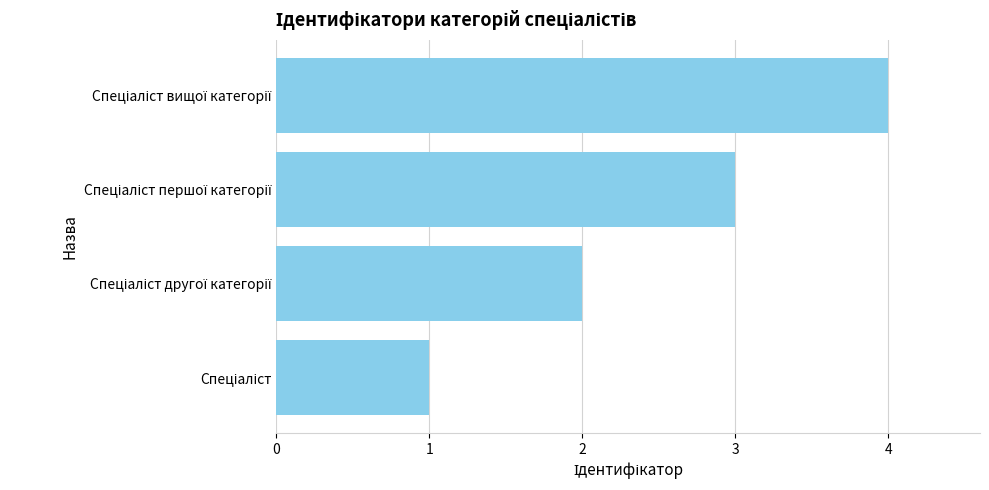

What is the sum of all values?

10